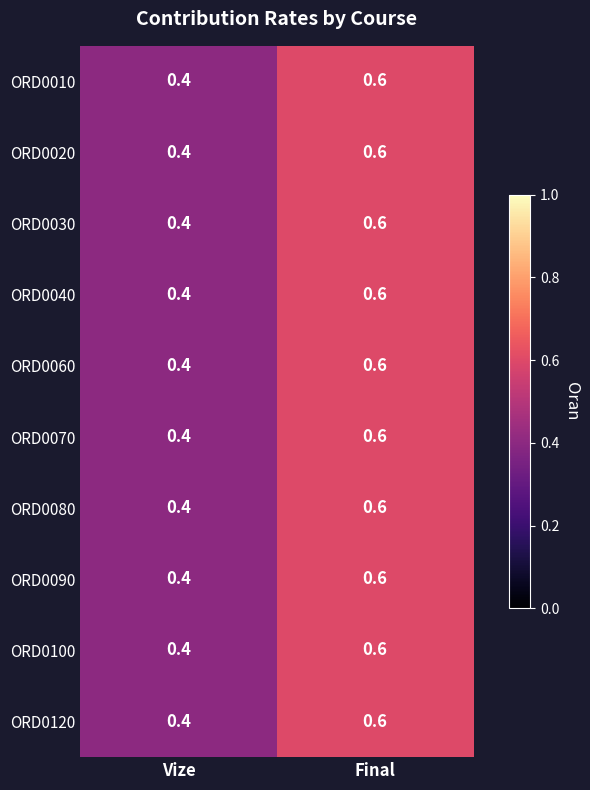

The ORD0080 series shows 0.6 at Final. True or false?

True